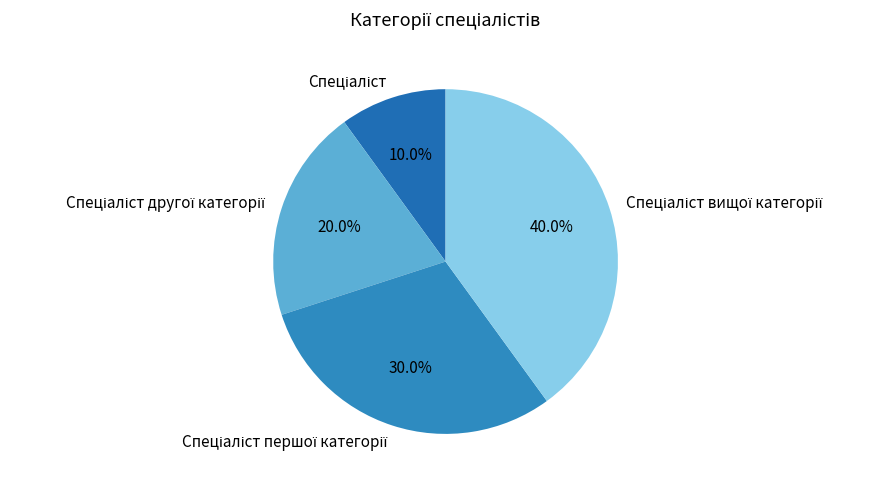

Does any single category account for the majority?

No